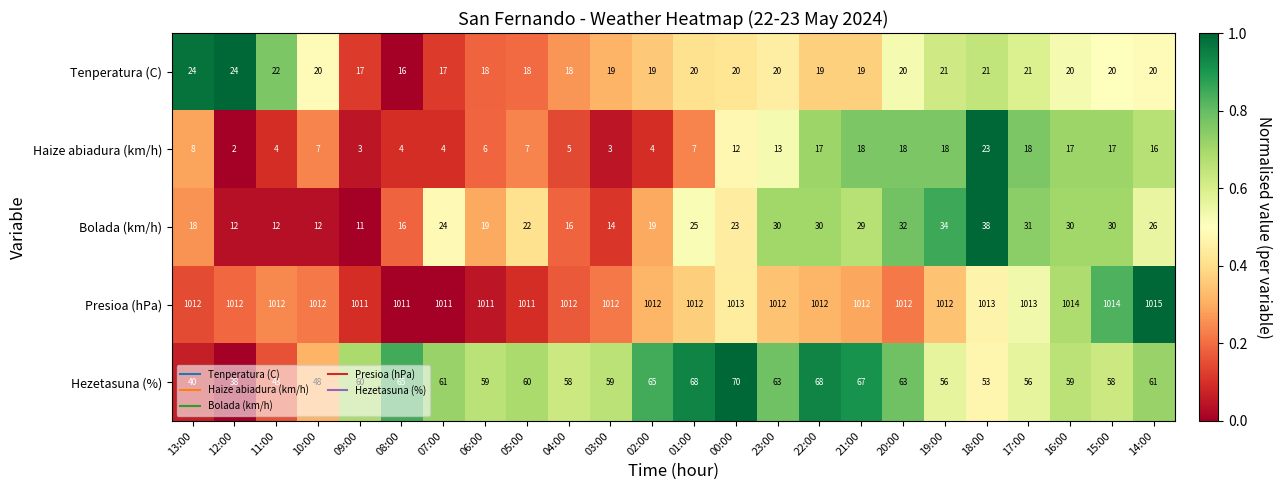

What is the sum of the Bolada (km/h) values at 13:00 and 16:00?

48